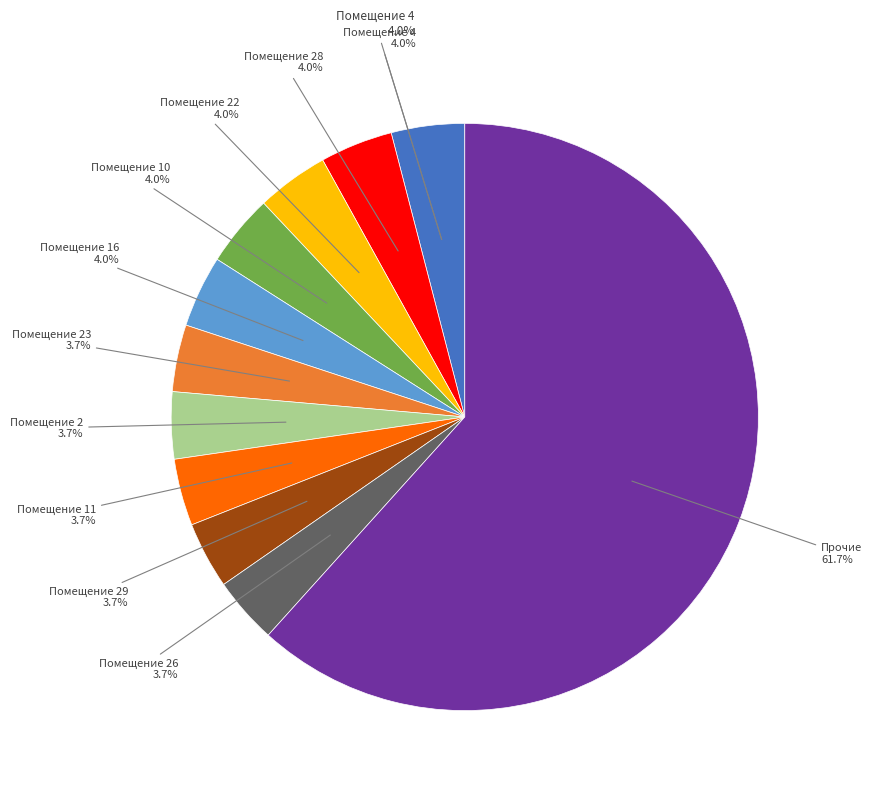

Does 5 account for over 50% of the chart?

No